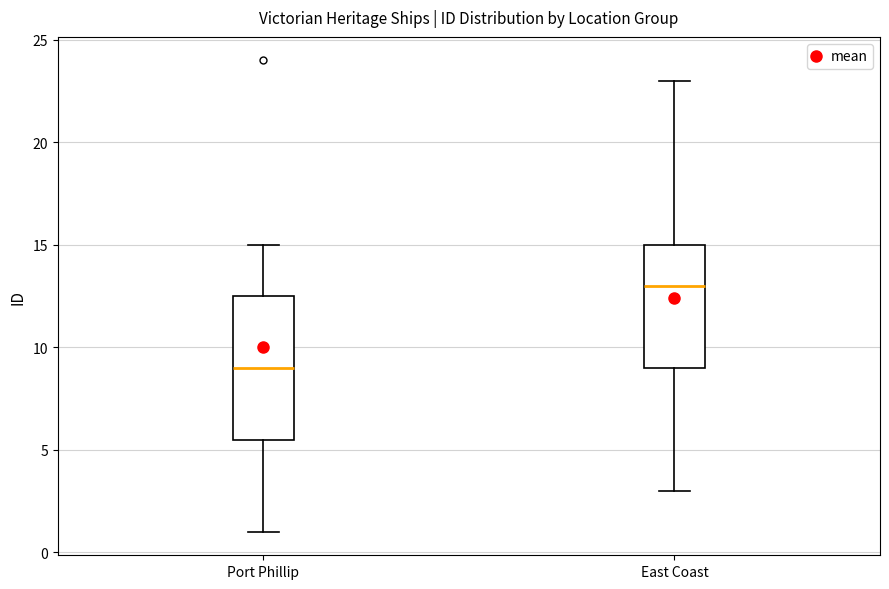

Reading left to right, read every box against the y-axis: the position of its median line, the range the box covers, and the ends of its whiskers. The values are not printed on the chart, so give them approximately, as read against the axis.

Port Phillip: median 9.0, box 5.5 to 12.5, whiskers 1.0 to 15.0
East Coast: median 13.0, box 9.0 to 15.0, whiskers 3.0 to 23.0